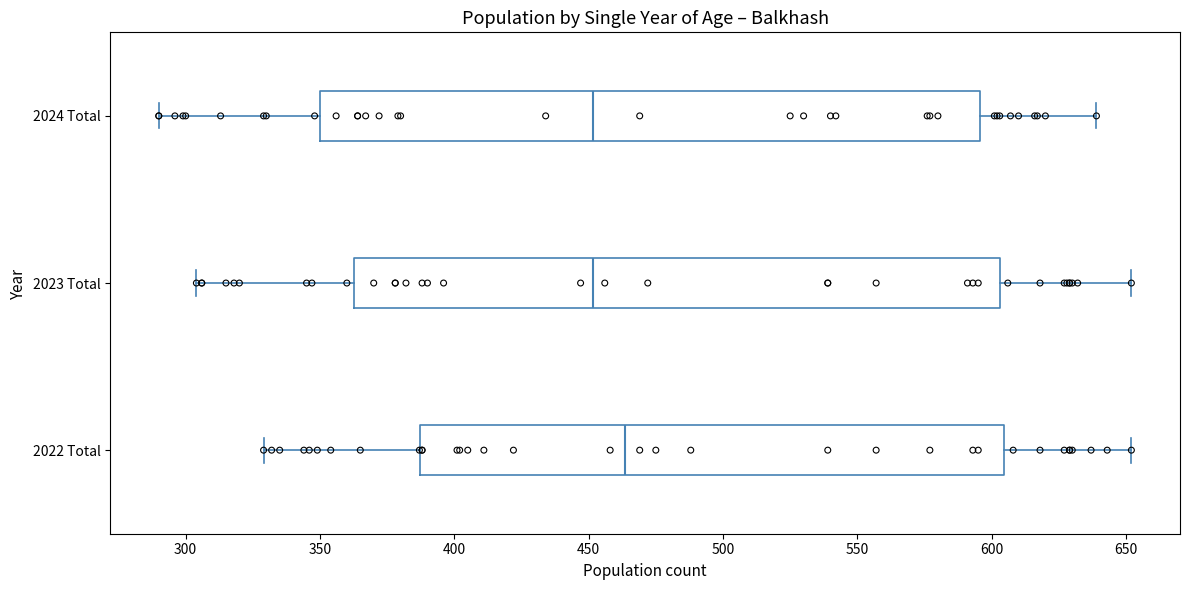

Which box's median line is the furthest to the right?

2022 Total